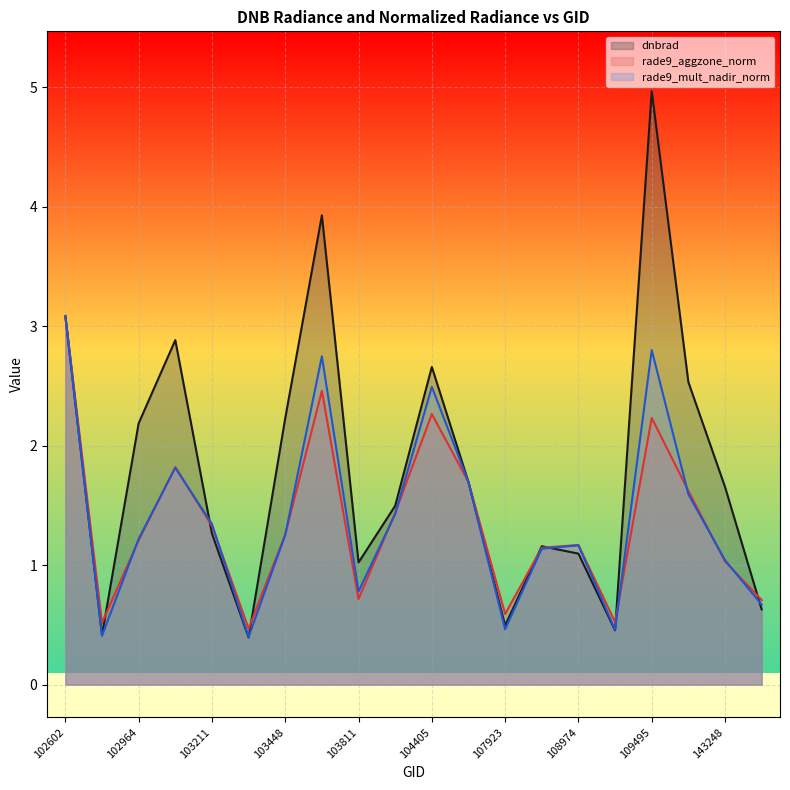

After their last crossing, which series has the higher values: dnbrad or rade9_mult_nadir_norm?

rade9_mult_nadir_norm